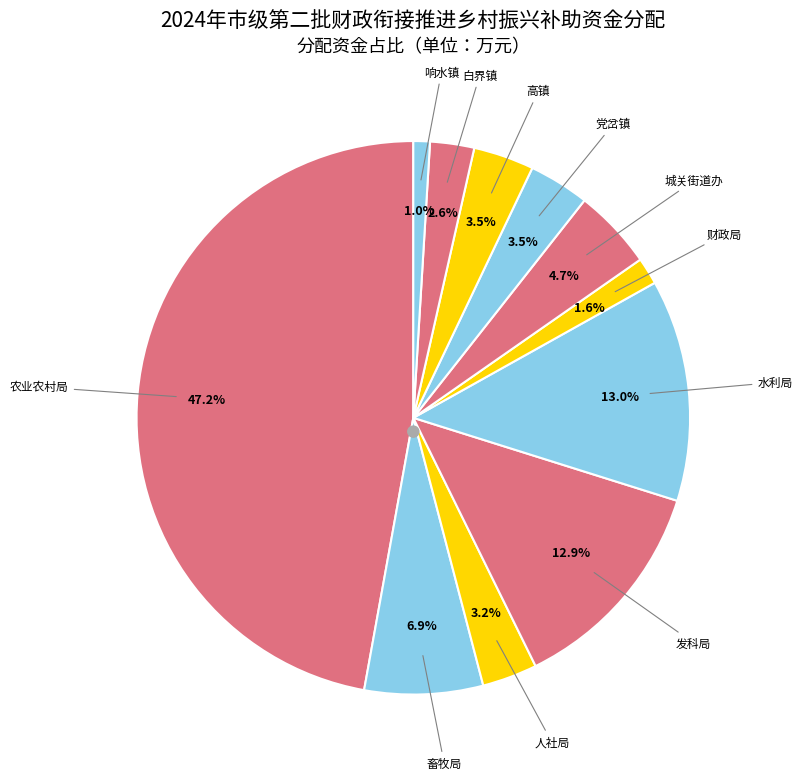

How many slices are in this pie chart?

11